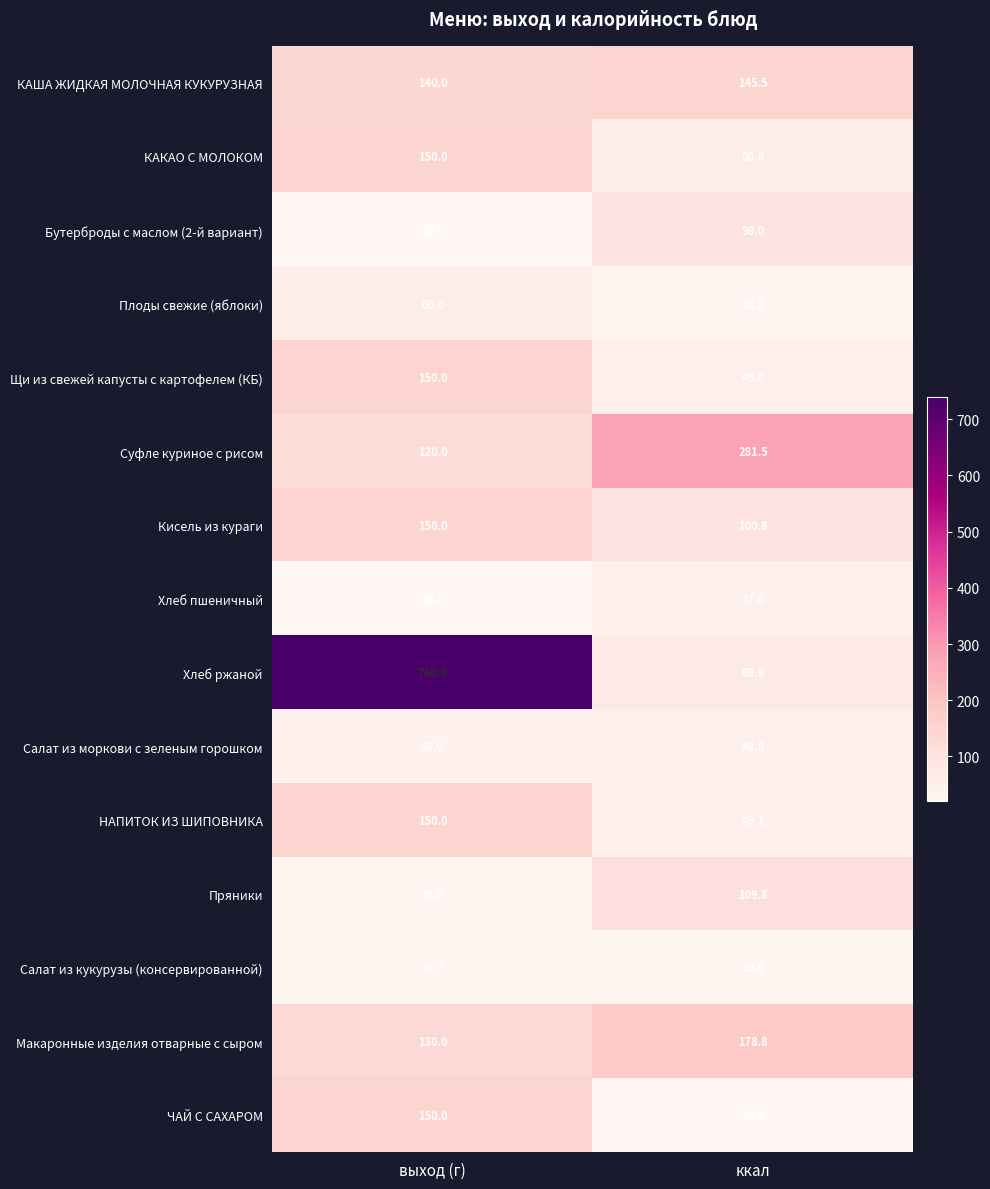

Reading left to right, transcribe all the data shown in this chart.

КАША ЖИДКАЯ МОЛОЧНАЯ КУКУРУЗНАЯ: 140.0	145.5
КАКАО С МОЛОКОМ: 150.0	60.8
Бутерброды с маслом (2-й вариант): 20.0	98.0
Плоды свежие (яблоки): 60.0	28.2
Щи из свежей капусты с картофелем (КБ): 150.0	49.8
Суфле куриное с рисом: 120.0	281.5
Кисель из кураги: 150.0	100.8
Хлеб пшеничный: 20.0	47.0
Хлеб ржаной: 740.0	69.9
Салат из моркови с зеленым горошком: 40.0	48.8
НАПИТОК ИЗ ШИПОВНИКА: 150.0	49.1
Пряники: 30.0	109.8
Салат из кукурузы (консервированной): 30.0	29.8
Макаронные изделия отварные с сыром: 130.0	178.8
ЧАЙ С САХАРОМ: 150.0	20.0